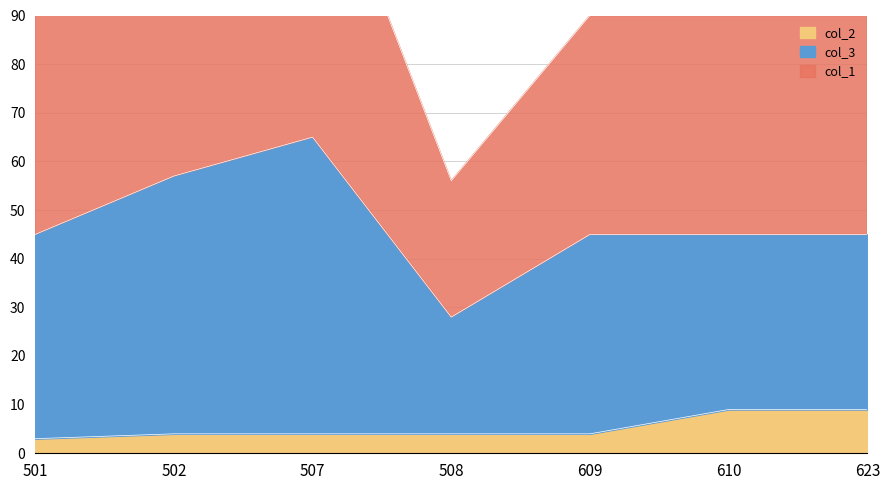

What is the difference between the maximum and second lowest values in the col_2 series?

5